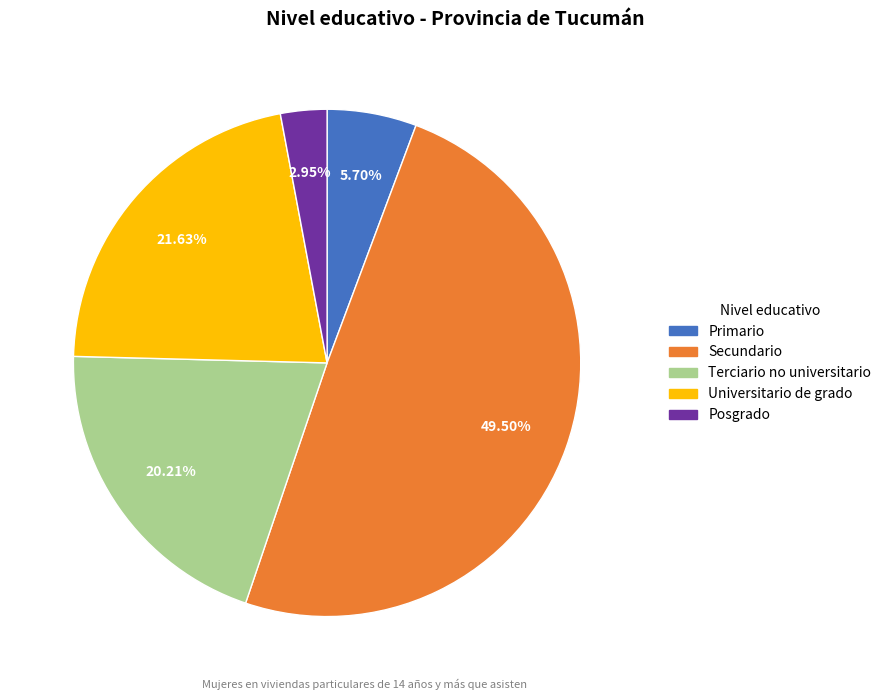

Is Primario the majority of the pie?

No